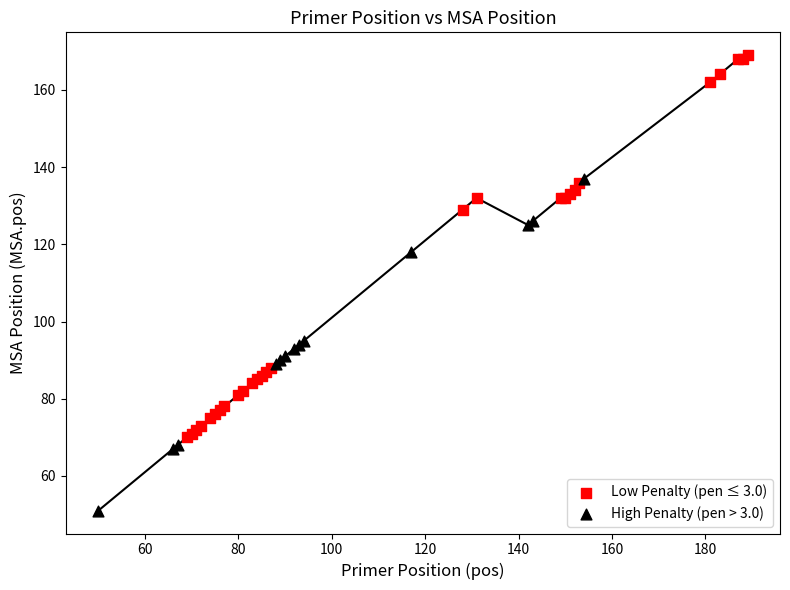

Which series reaches the minimum Y coordinate?

High Penalty (pen > 3.0)